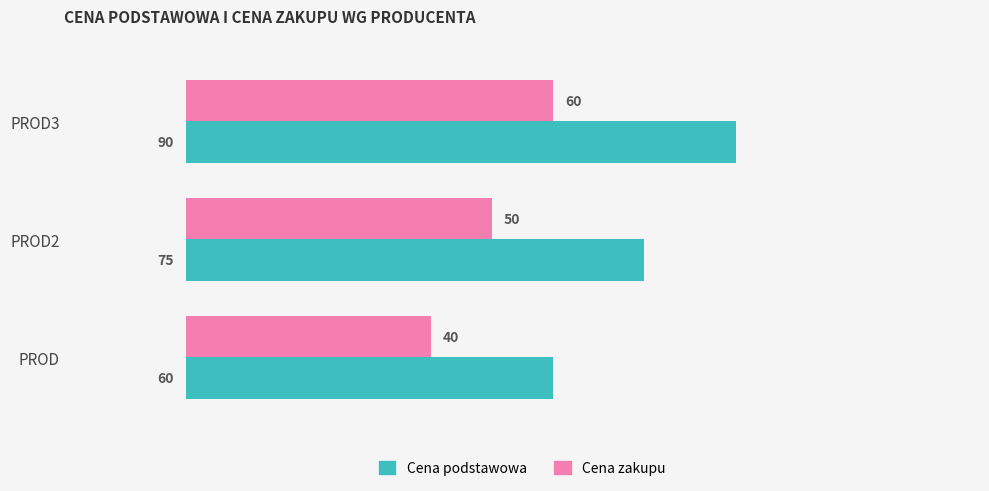

At which label does Cena podstawowa reach its minimum?

PROD